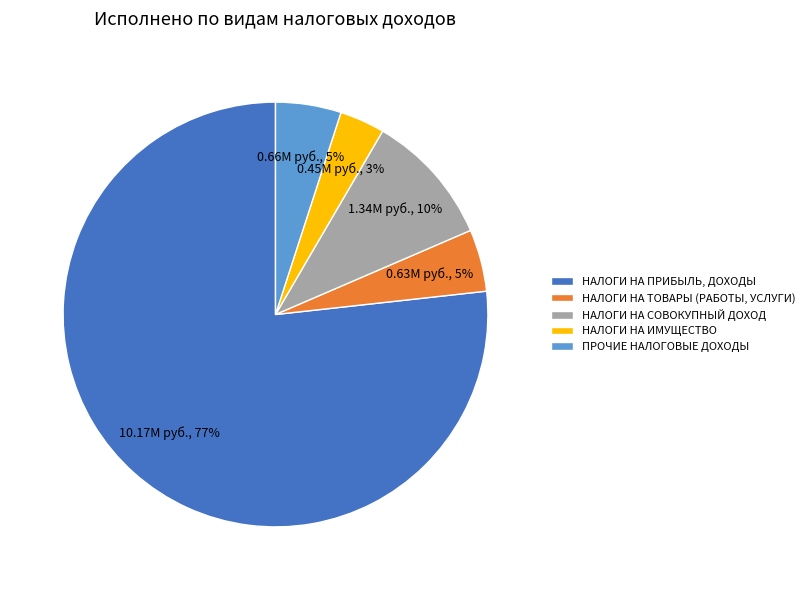

How many segments does this pie chart have?

5